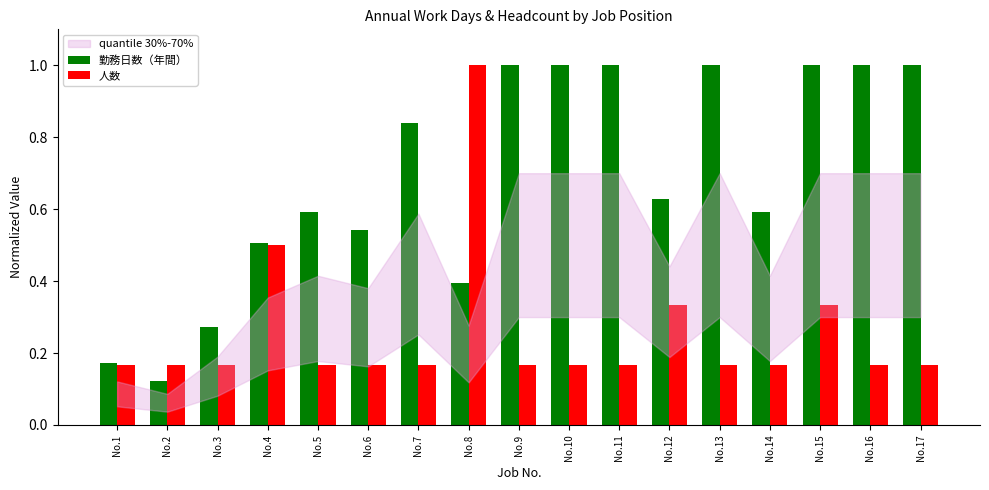

List the series in order of their overall mean, highest first.

勤務日数（年間）, 人数